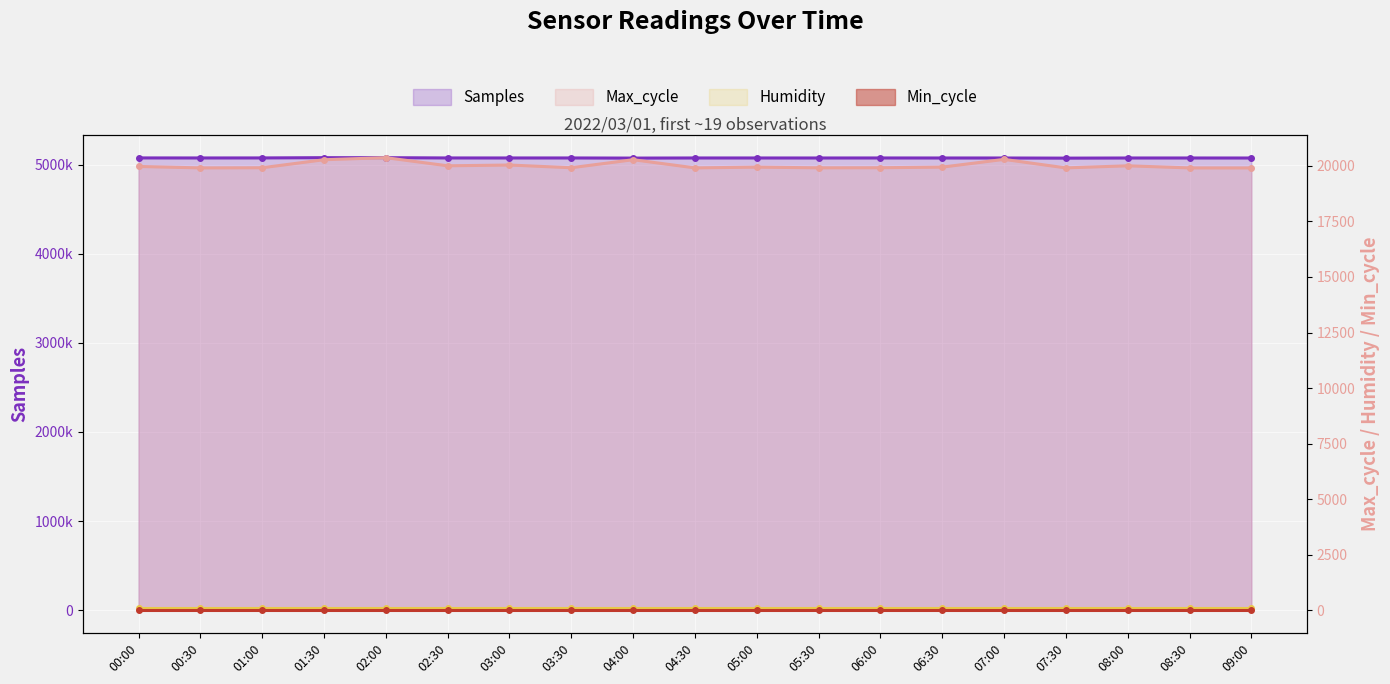

Where does the Samples series first go above 5074021?

00:00